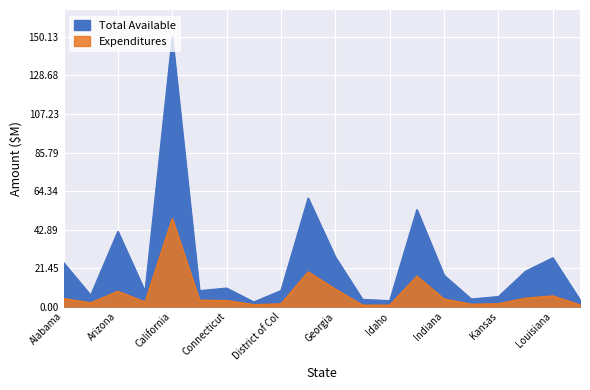

Between District of Col and Idaho, which series saw the biggest shift?

Total Available